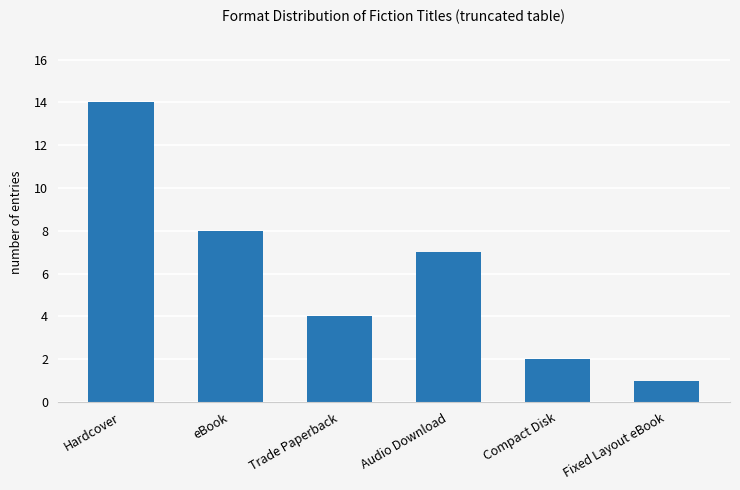

What position from the right is Compact Disk?

2